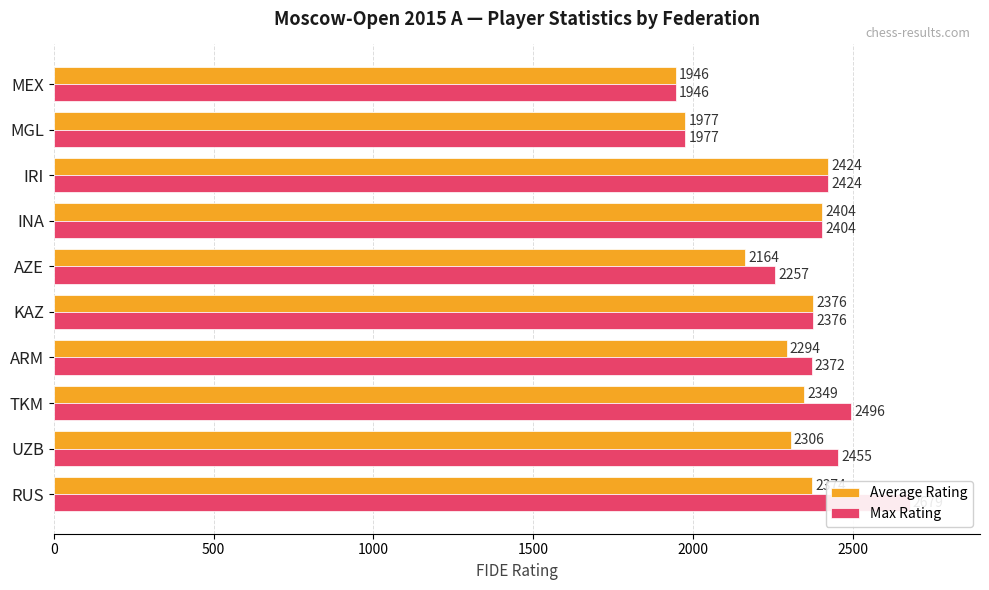

Does the chart contain any negative values?

No